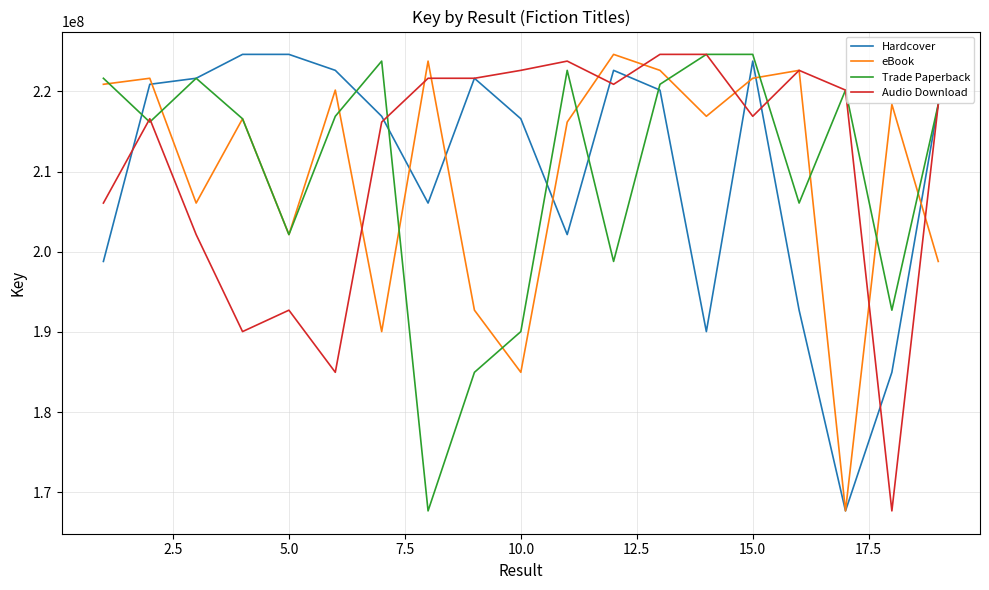

What is the minimum value shown in the chart?

167663235